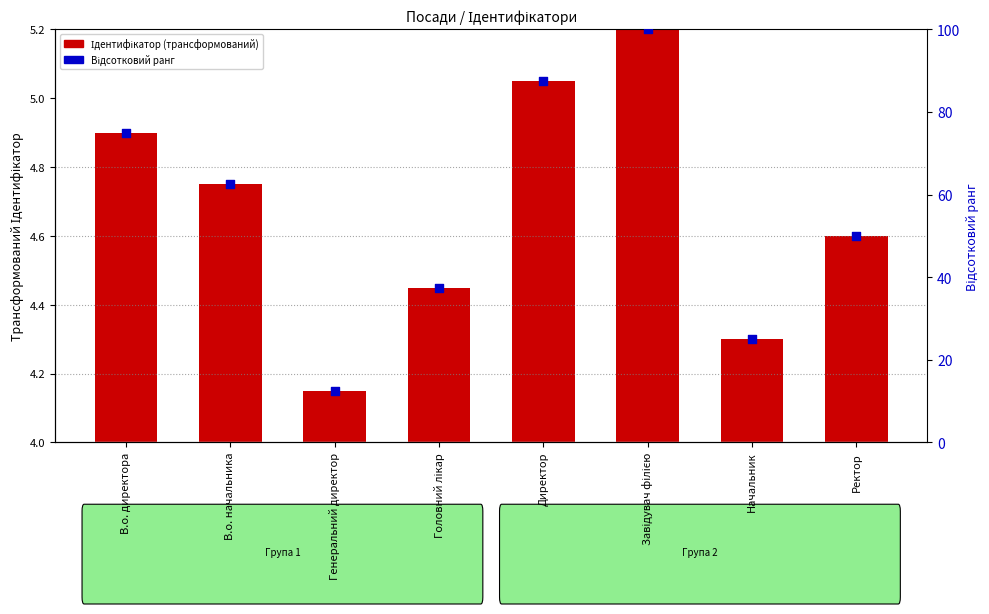

Which series reaches the minimum Y coordinate?

Ідентифікатор (трансформований)